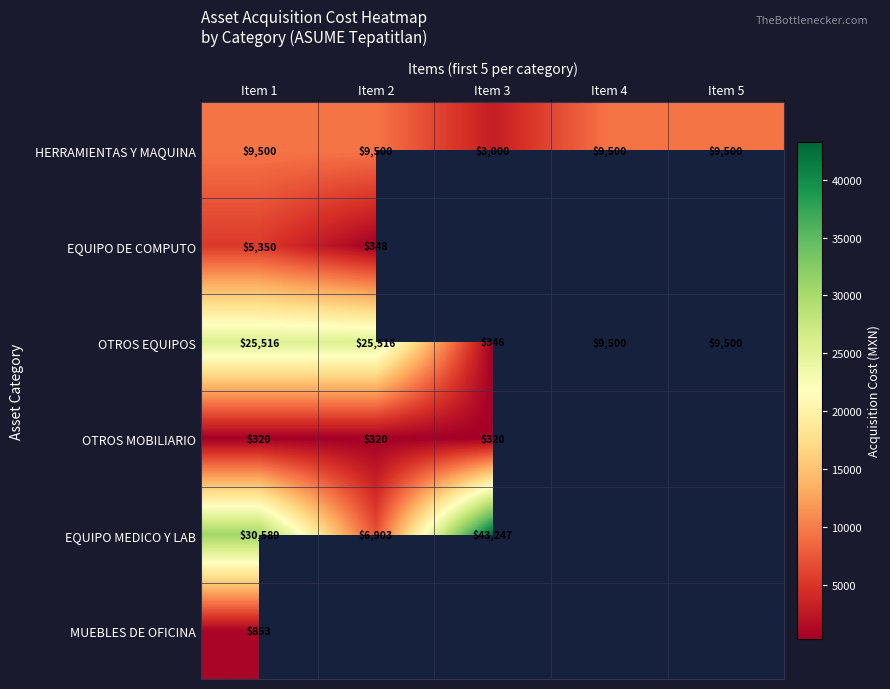

The HERRAMIENTAS Y MAQUINA series shows 1331.7 at Item 3. True or false?

False